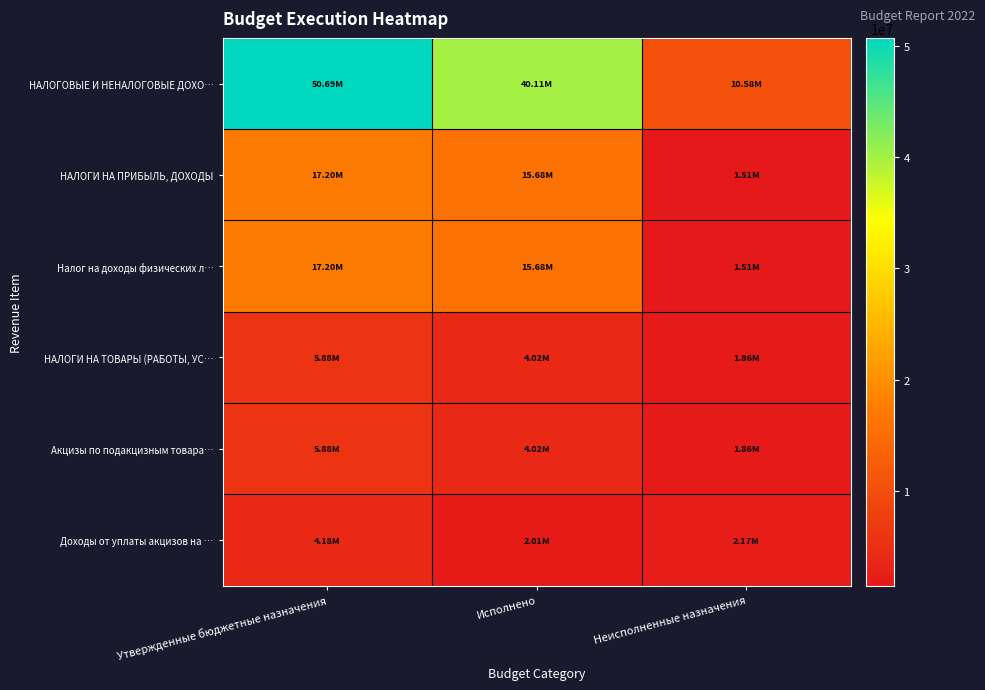

Reading left to right, list all the values displayed in this chart.

НАЛОГОВЫЕ И НЕНАЛОГОВЫЕ ДОХО…: Утвержденные бюджетные назначения=50685000.0	Исполнено=40106388.2	Неисполненные назначения=10578611.8
НАЛОГИ НА ПРИБЫЛЬ, ДОХОДЫ: Утвержденные бюджетные назначения=17196800.0	Исполнено=15682366.6	Неисполненные назначения=1514433.4
Налог на доходы физических л…: Утвержденные бюджетные назначения=17196800.0	Исполнено=15682366.6	Неисполненные назначения=1514433.4
НАЛОГИ НА ТОВАРЫ (РАБОТЫ, УС…: Утвержденные бюджетные назначения=5882700.0	Исполнено=4024362.6	Неисполненные назначения=1858337.4
Акцизы по подакцизным товара…: Утвержденные бюджетные назначения=5882700.0	Исполнено=4024362.6	Неисполненные назначения=1858337.4
Доходы от уплаты акцизов на …: Утвержденные бюджетные назначения=4182700.0	Исполнено=2010830.0	Неисполненные назначения=2171870.0